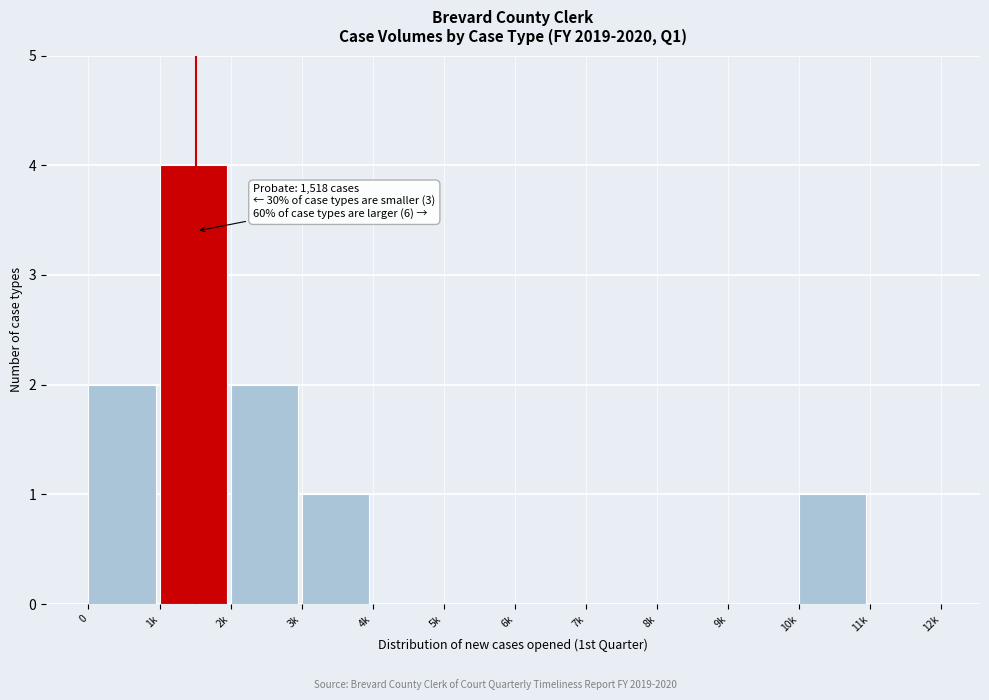

Reading left to right, list all the values displayed in this chart.

0=2	1k=4	2k=2	3k=1	4k=0	5k=0	6k=0	7k=0	8k=0	9k=0	10k=1	11k=0